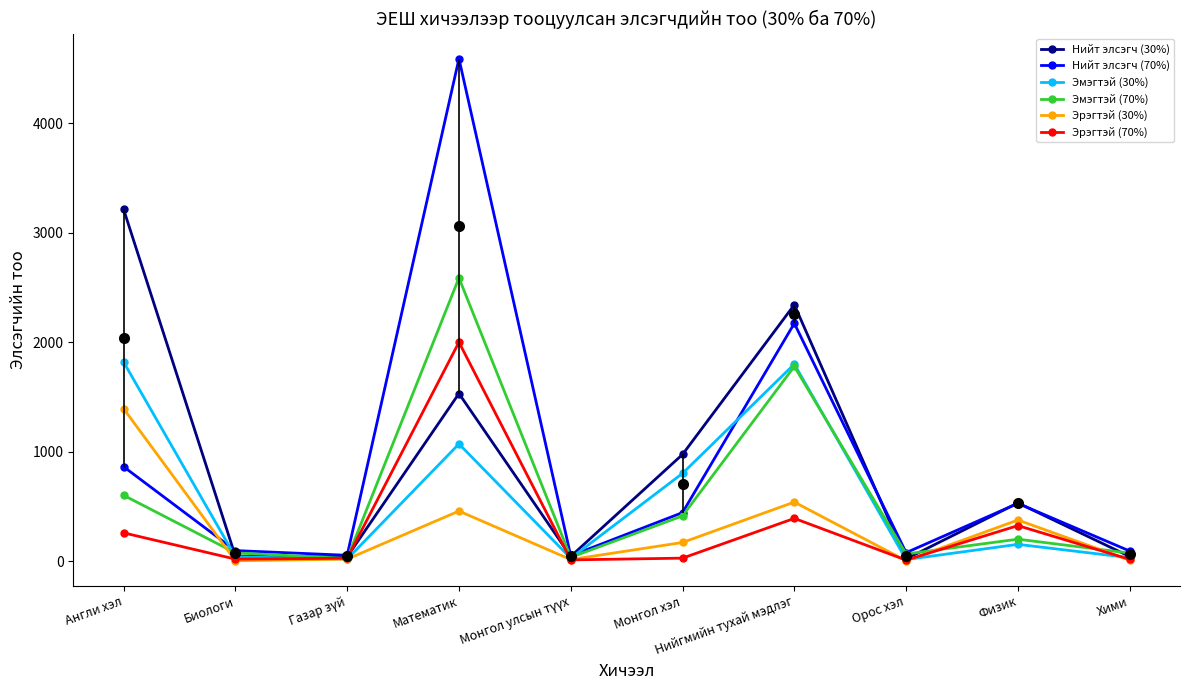

What is the lowest value of the Нийт элсэгч (30%) series?

23